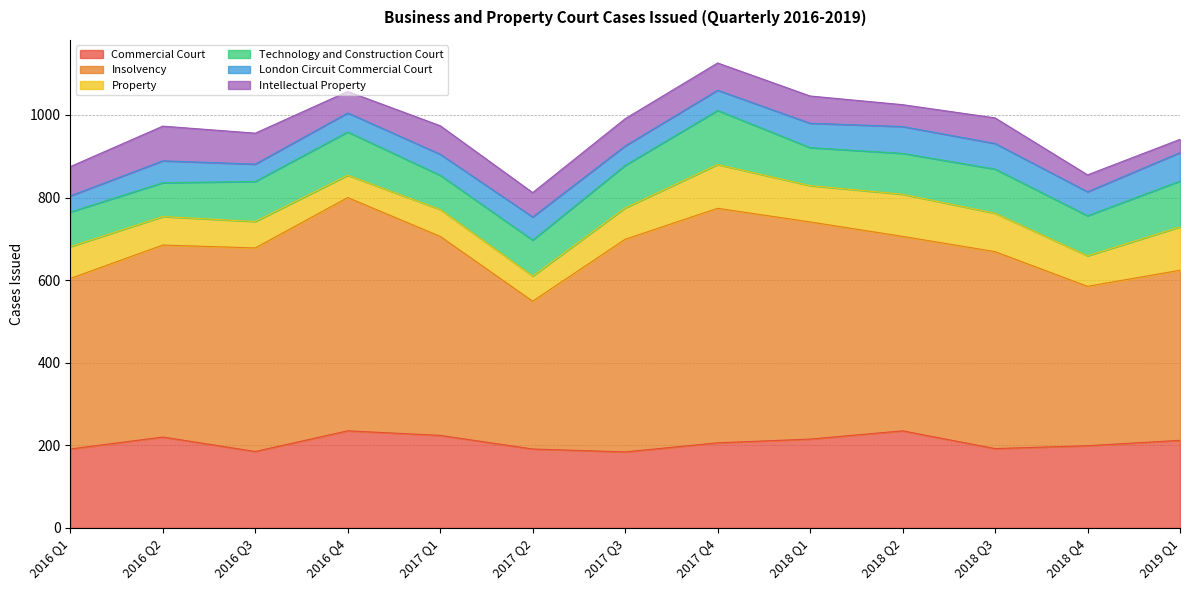

What is the sum of the Technology and Construction Court values at 2018 Q1 and 2019 Q1?

203